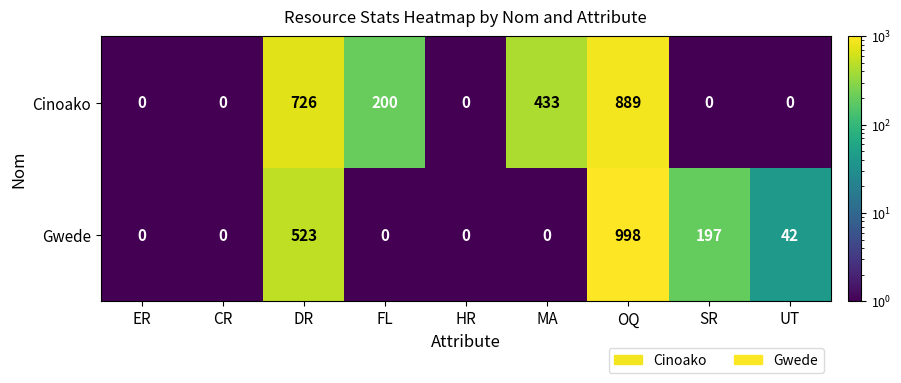

How many series are shown in this chart?

2